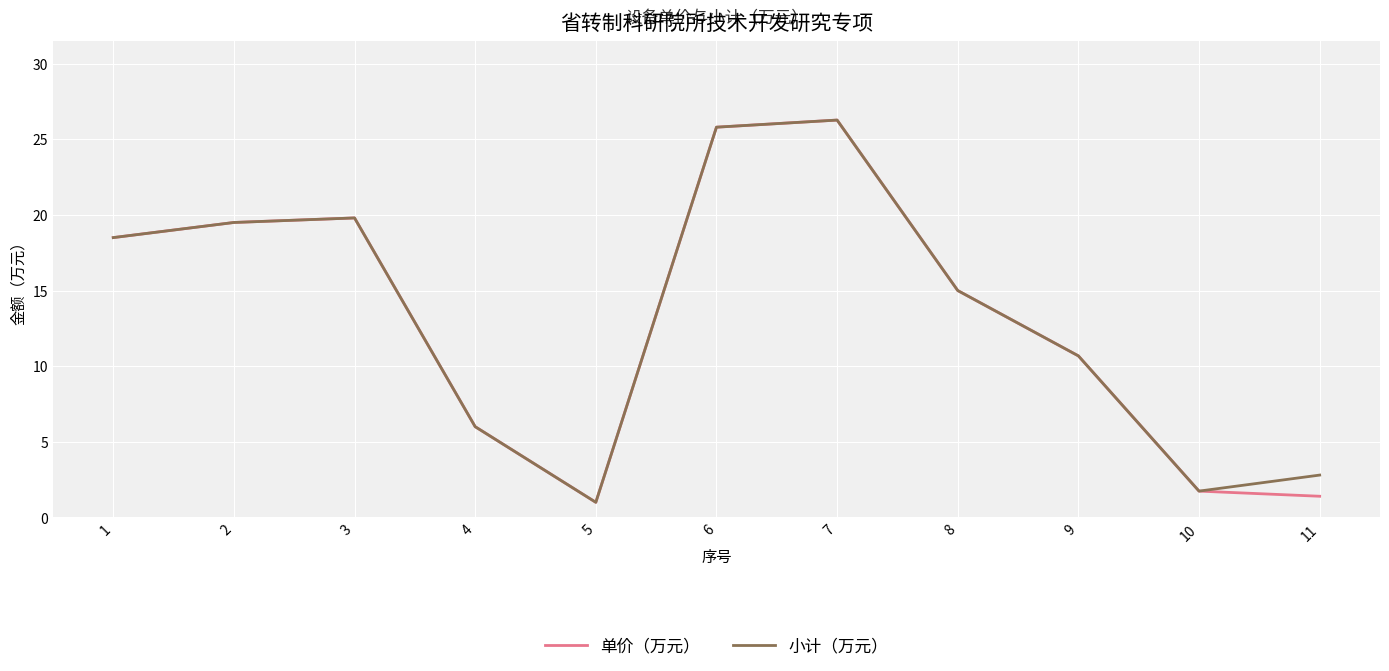

Where is 小计（万元） nearest to the value 13?

8